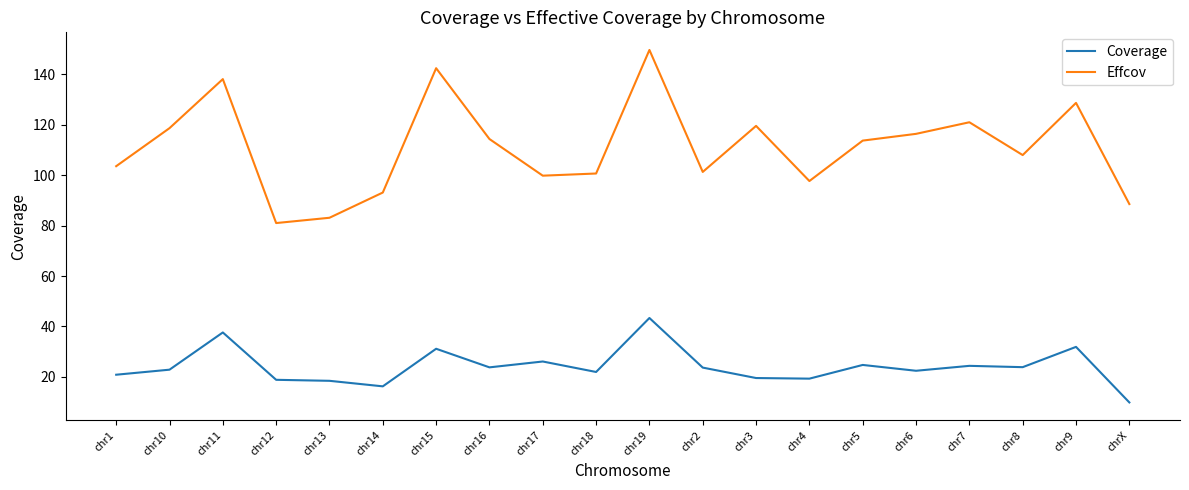

The Coverage series shows 6.0 at chr6. True or false?

False